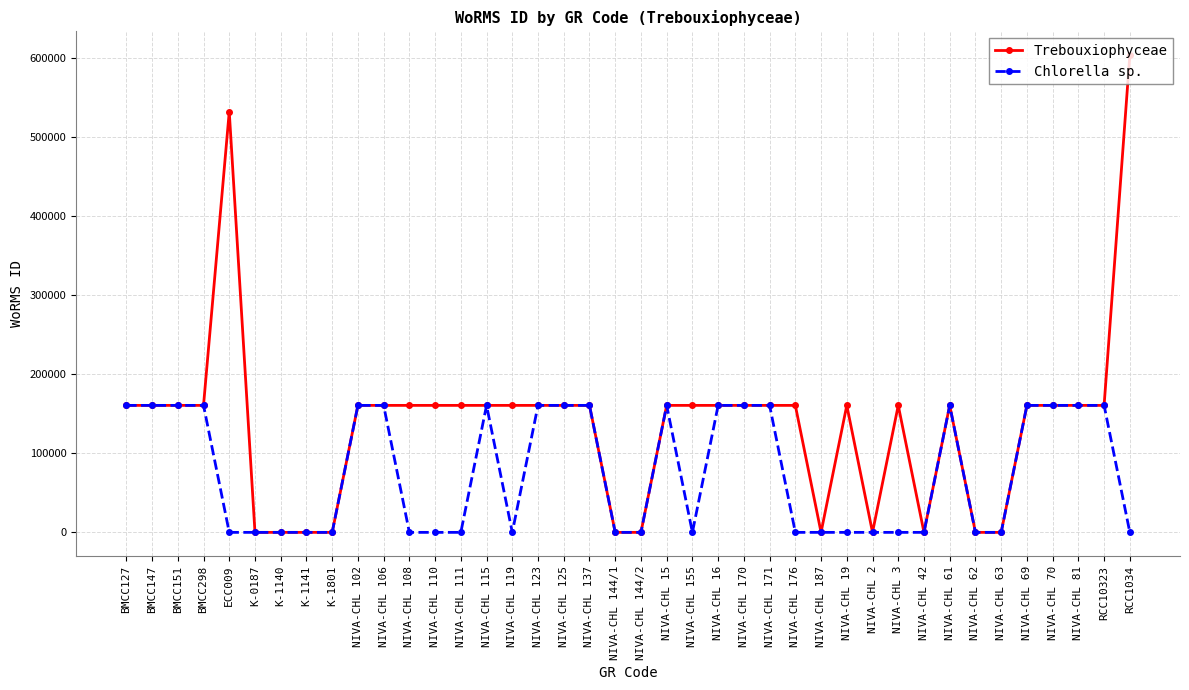

How many lines are shown in the chart?

2